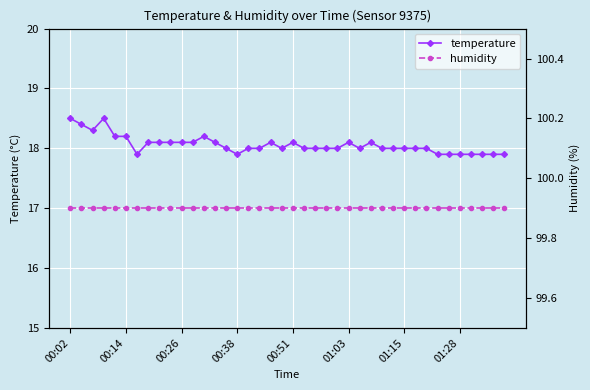

The temperature series shows 18.1 at 00:51. True or false?

True